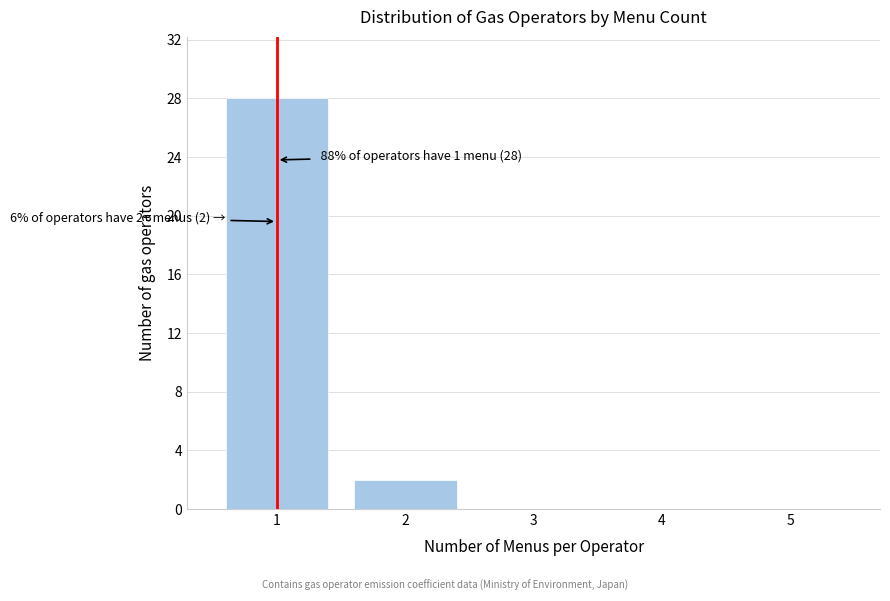

Reading right to left, list all the values displayed in this chart.

5=0	4=0	3=0	2=2	1=28